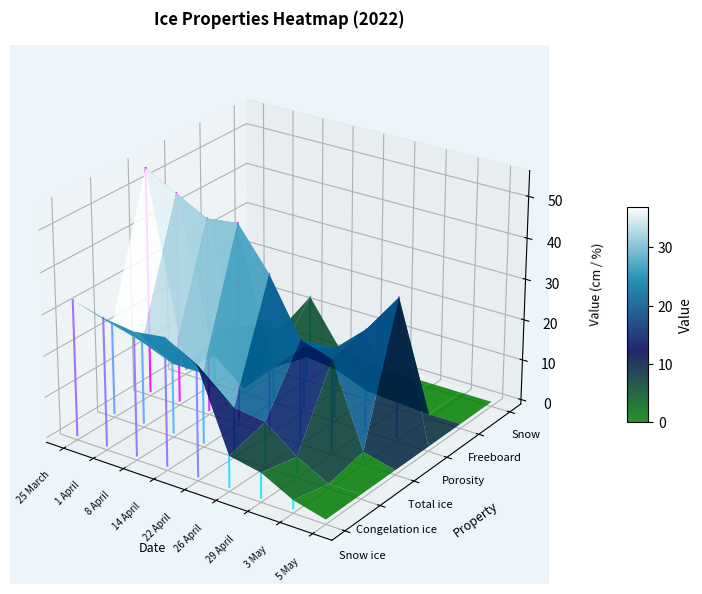

How many series are shown in this chart?

1